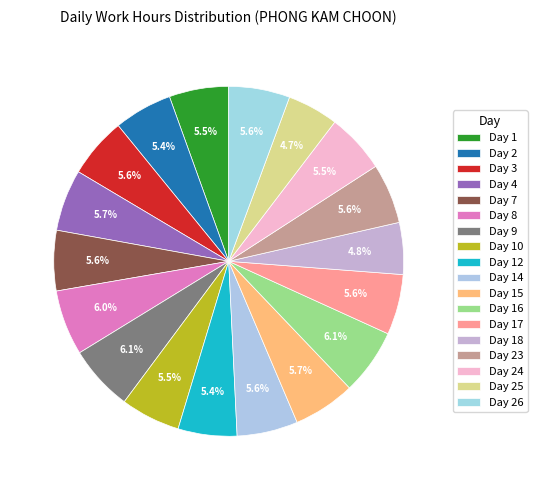

How many segments does this pie chart have?

18